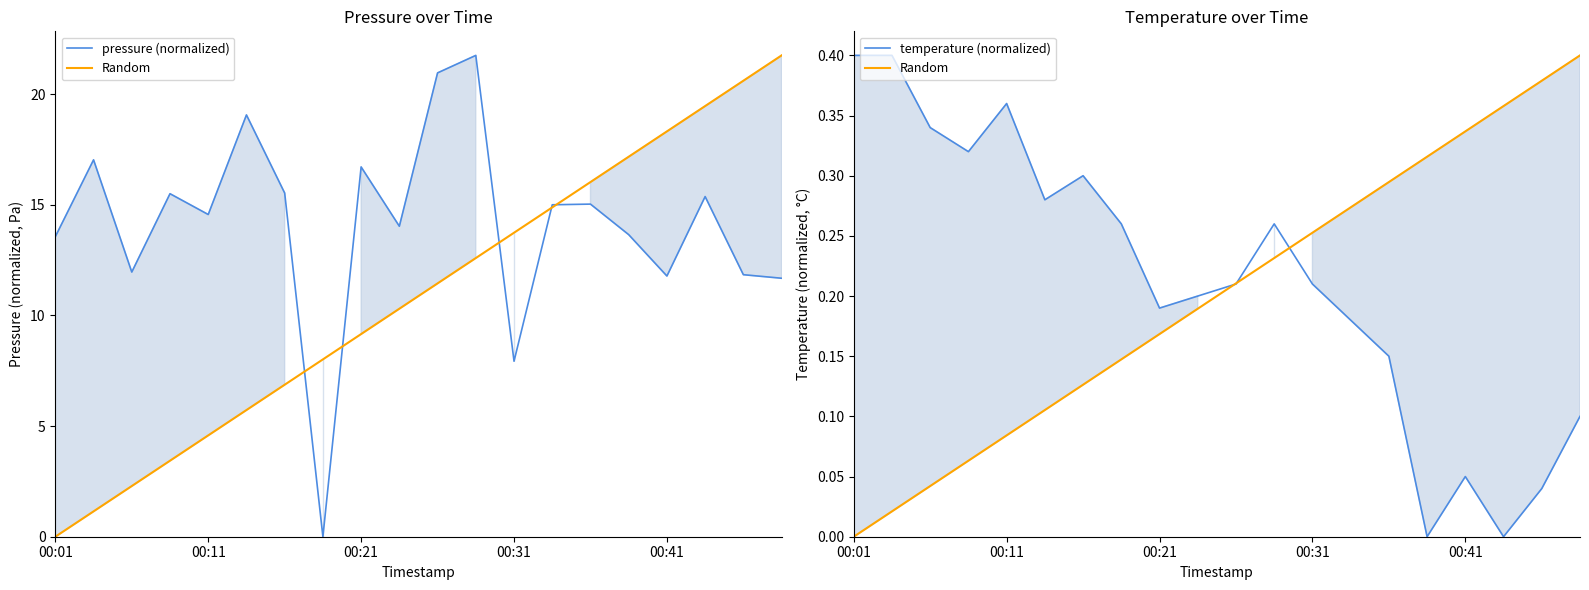

Which series has the largest range (max minus min)?

pressure (normalized)